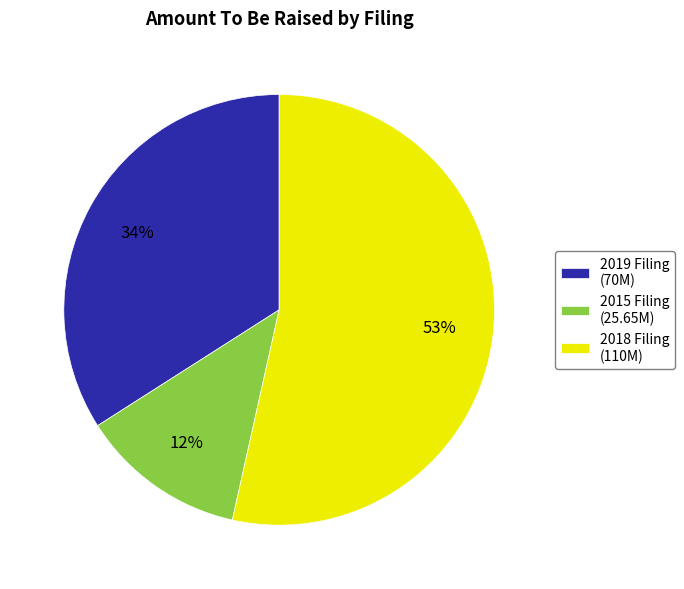

Is the sum of 2019 Filing (70M) and 2015 Filing (25.65M) greater than half?

No